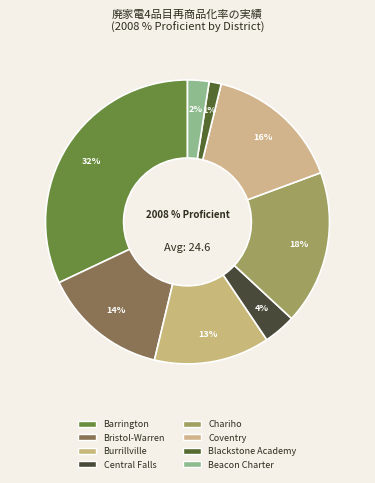

Which has a higher value, Barrington or Chariho?

Barrington